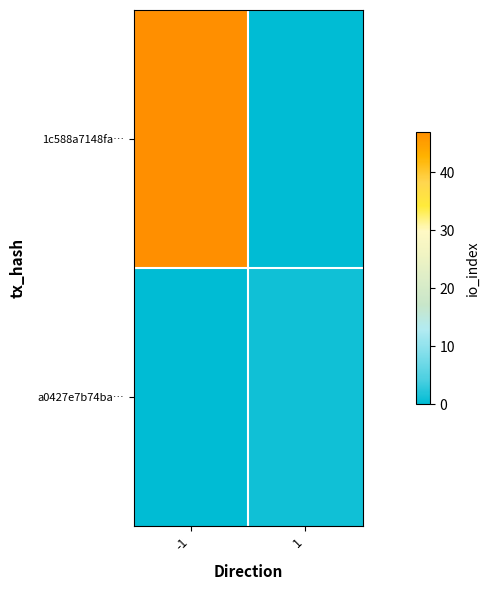

Reading left to right, what are all the values shown in this chart?

1c588a7148fa…: -1=47	1=0
a0427e7b74ba…: -1=0	1=1